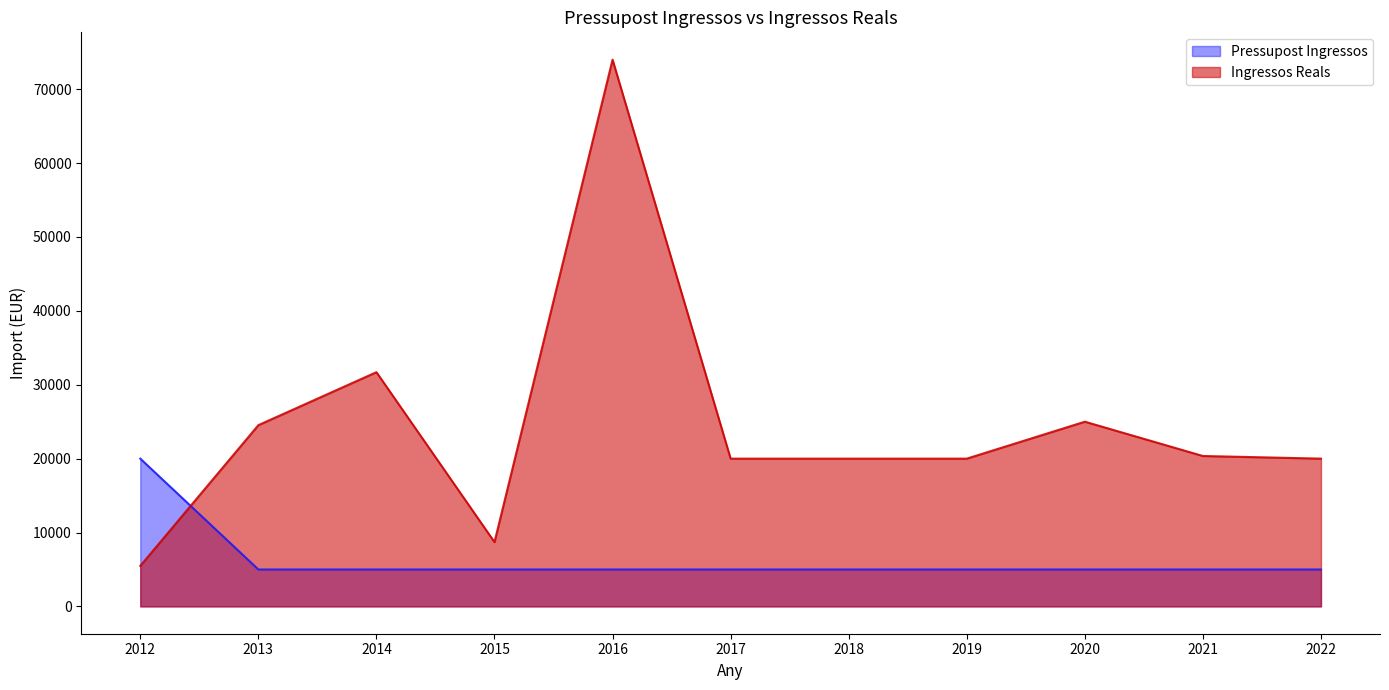

Where is Ingressos Reals nearest to the value 39741?

2014